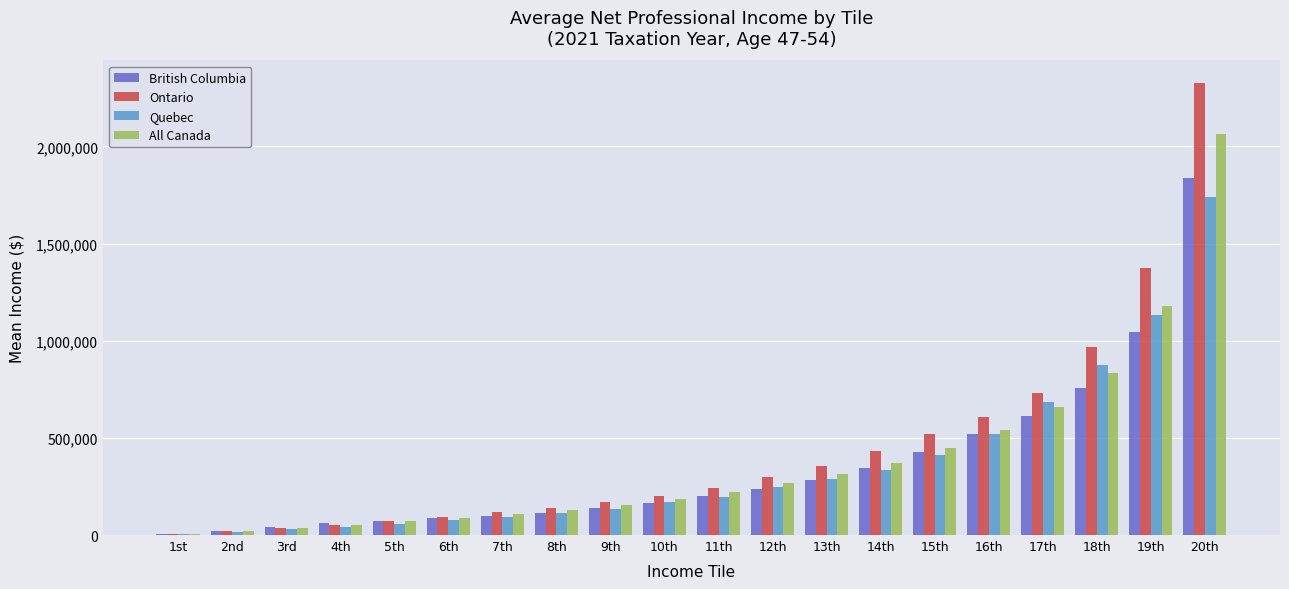

The Quebec series shows 288420 at 13th. True or false?

True